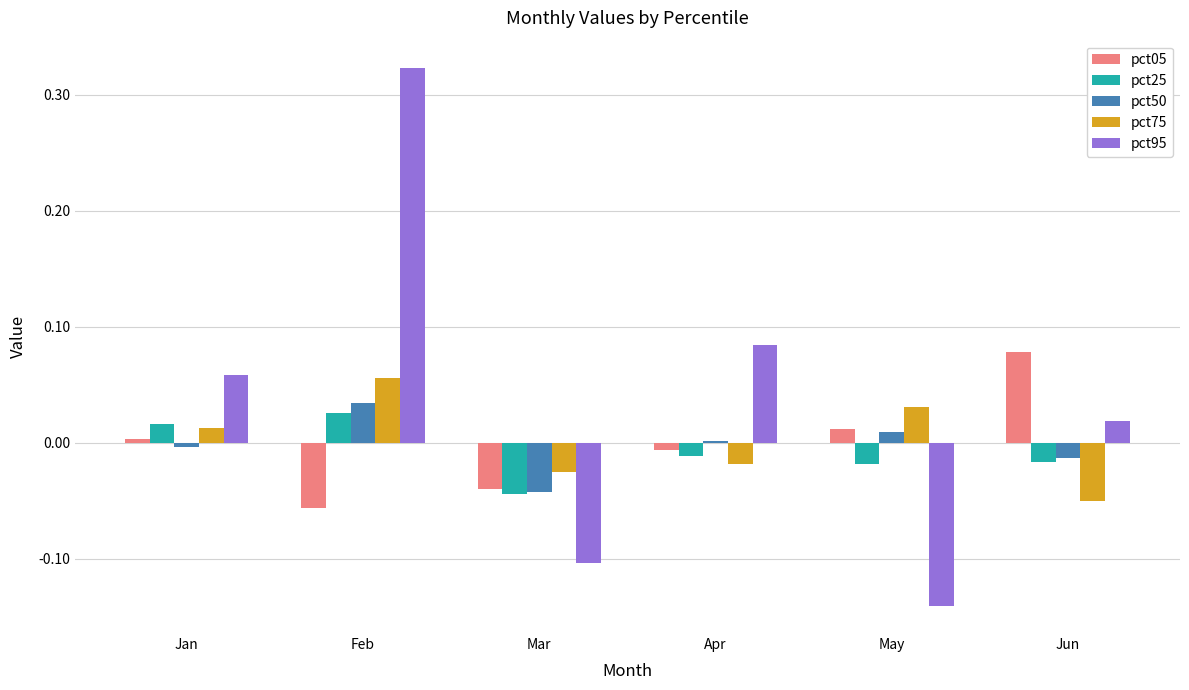

Where does the pct95 series first go above 0?

Jan